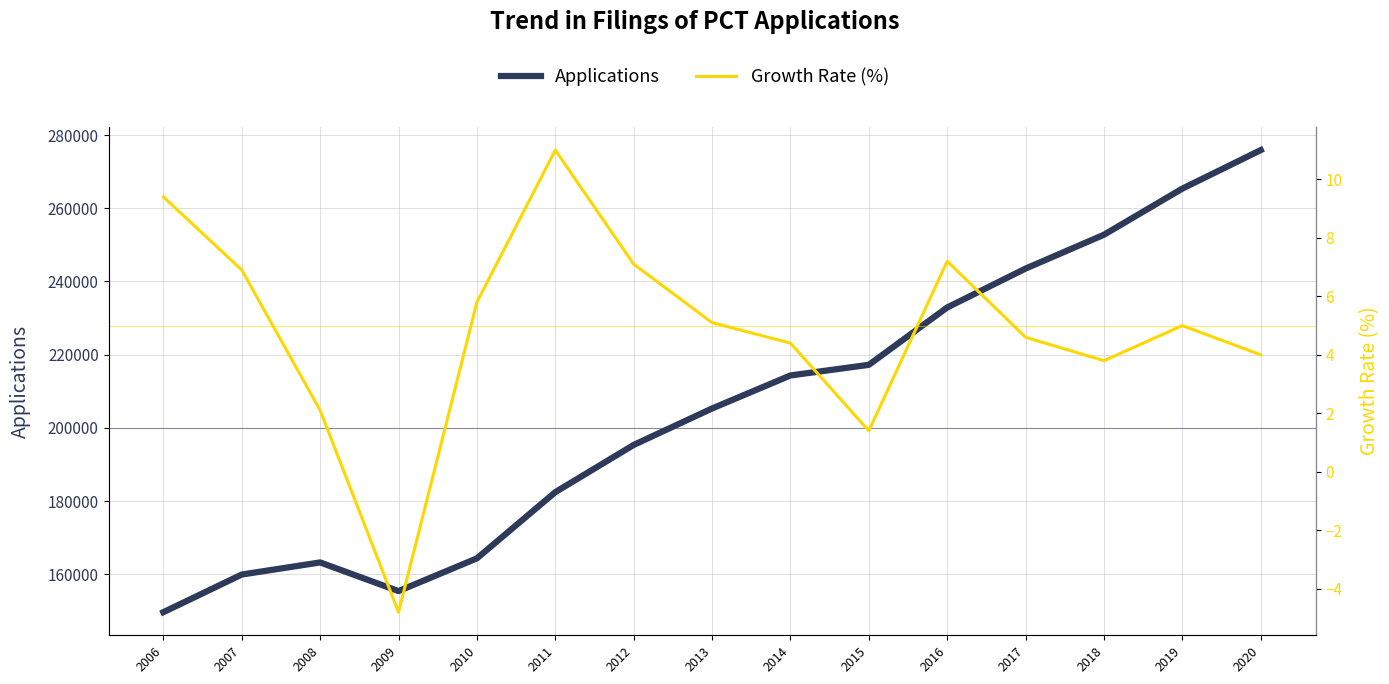

Which category has the highest value across all series?

2020